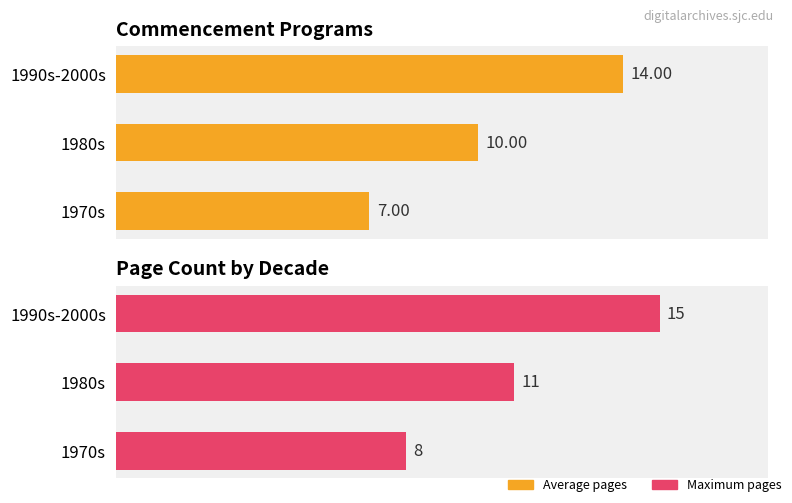

Where is Maximum pages nearest to the value 11?

1